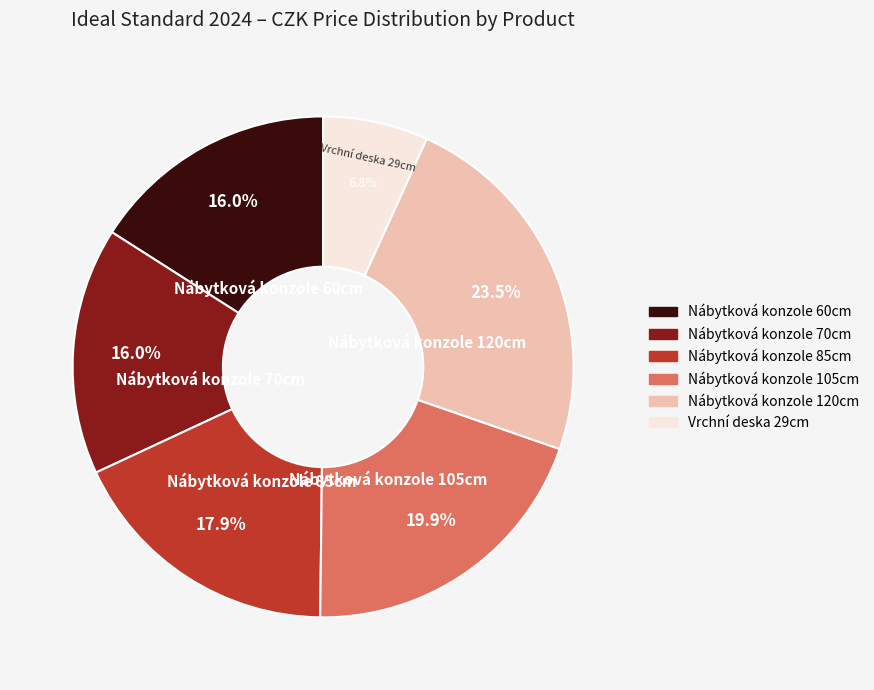

Does Vrchní deska 29cm account for over 50% of the chart?

No